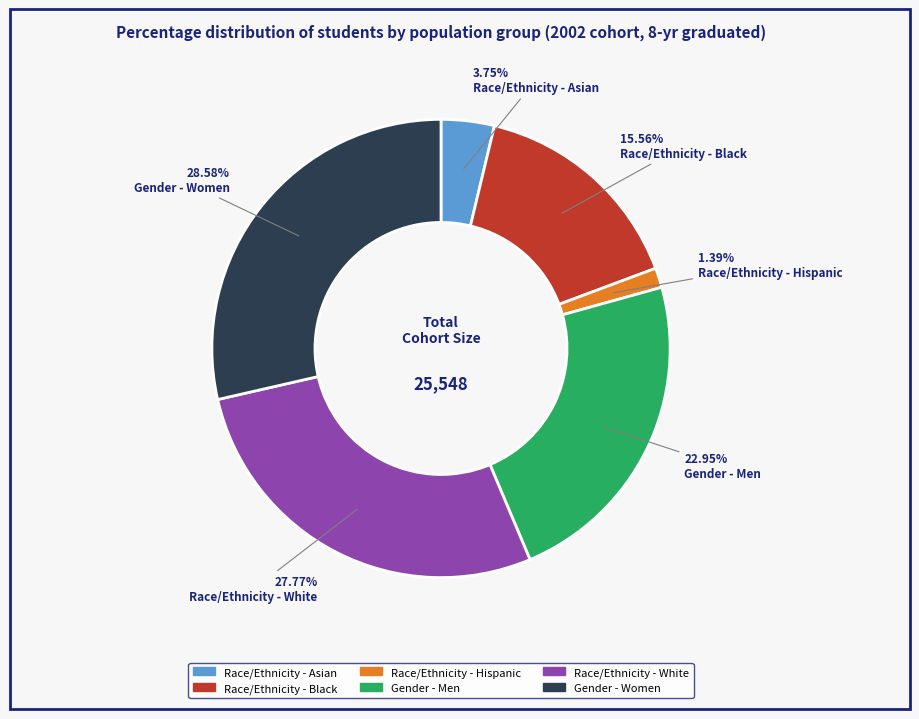

Is Race/Ethnicity - Black the majority of the pie?

No